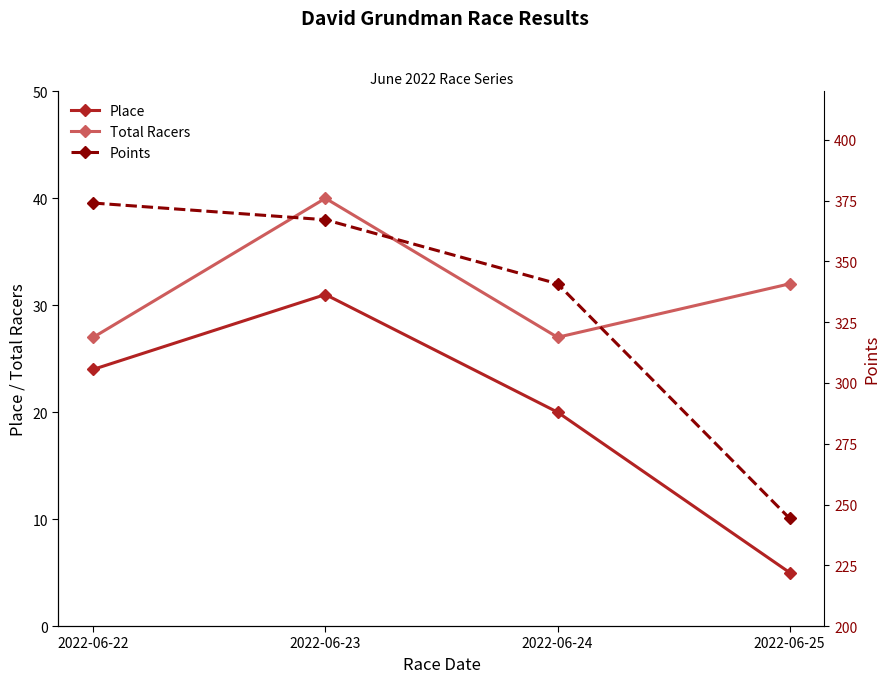

Is the value of Place at 2022-06-23 greater than the value of Total Racers at 2022-06-23?

No